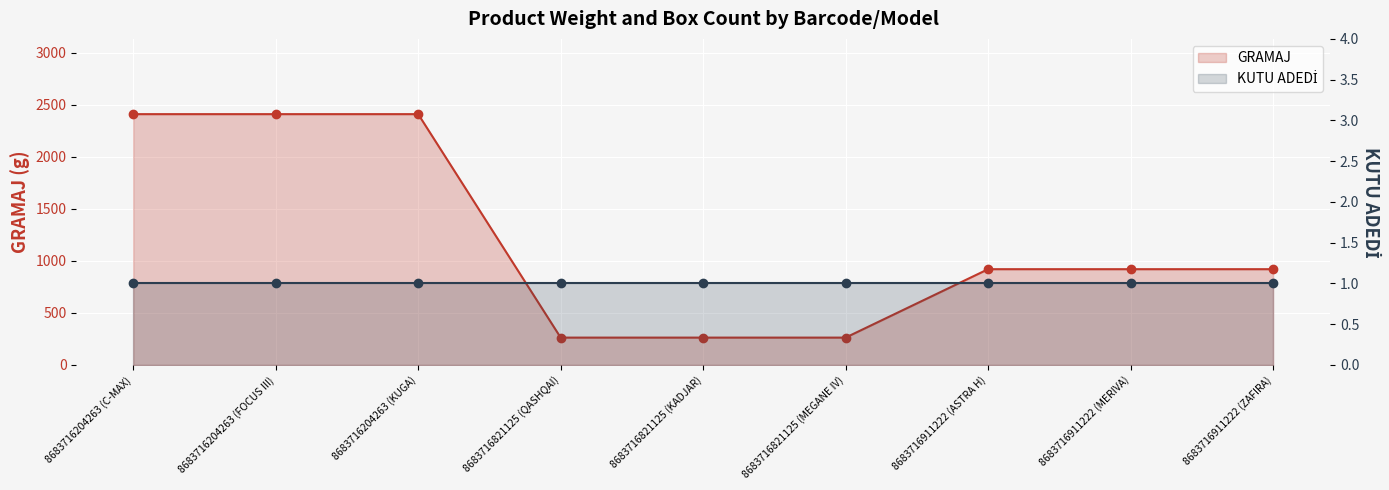

What is the label of the 2nd point from the left?

8683716204263 (FOCUS III)